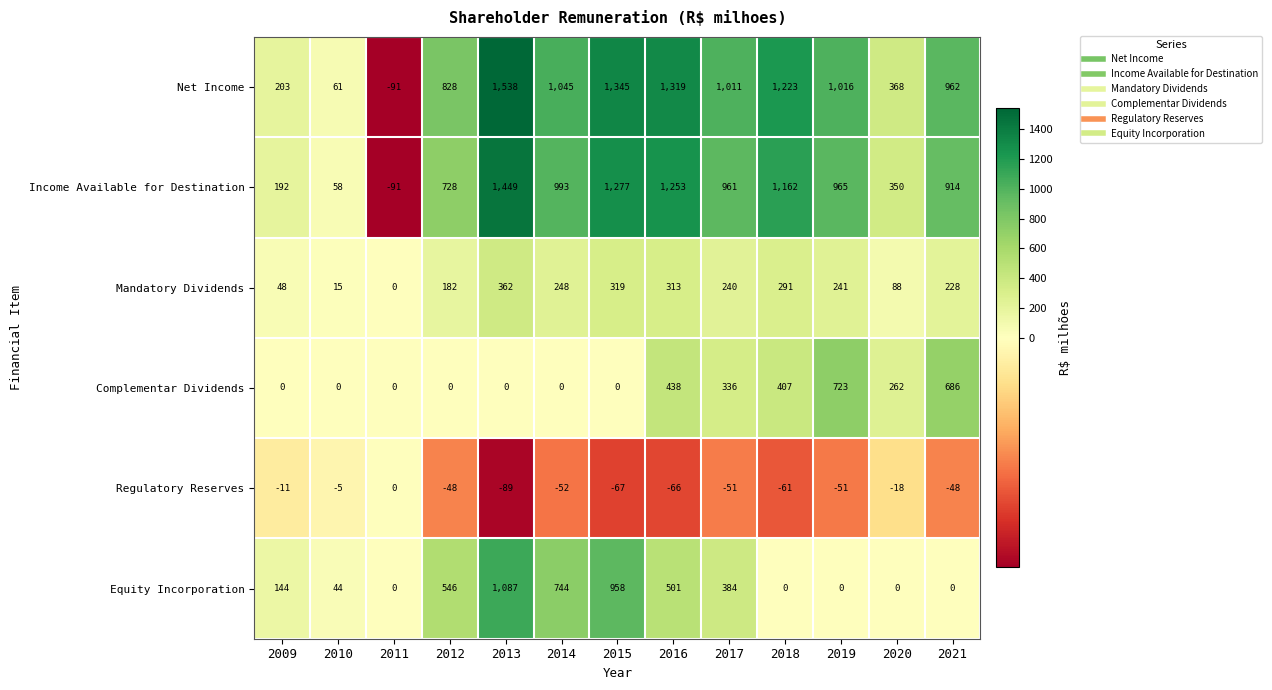

What is the smallest value displayed?

-91